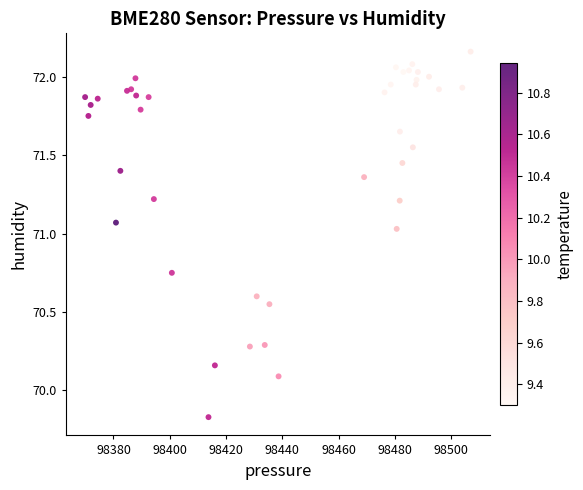

What Y value in the scatter plot is closest to 70?

70.1